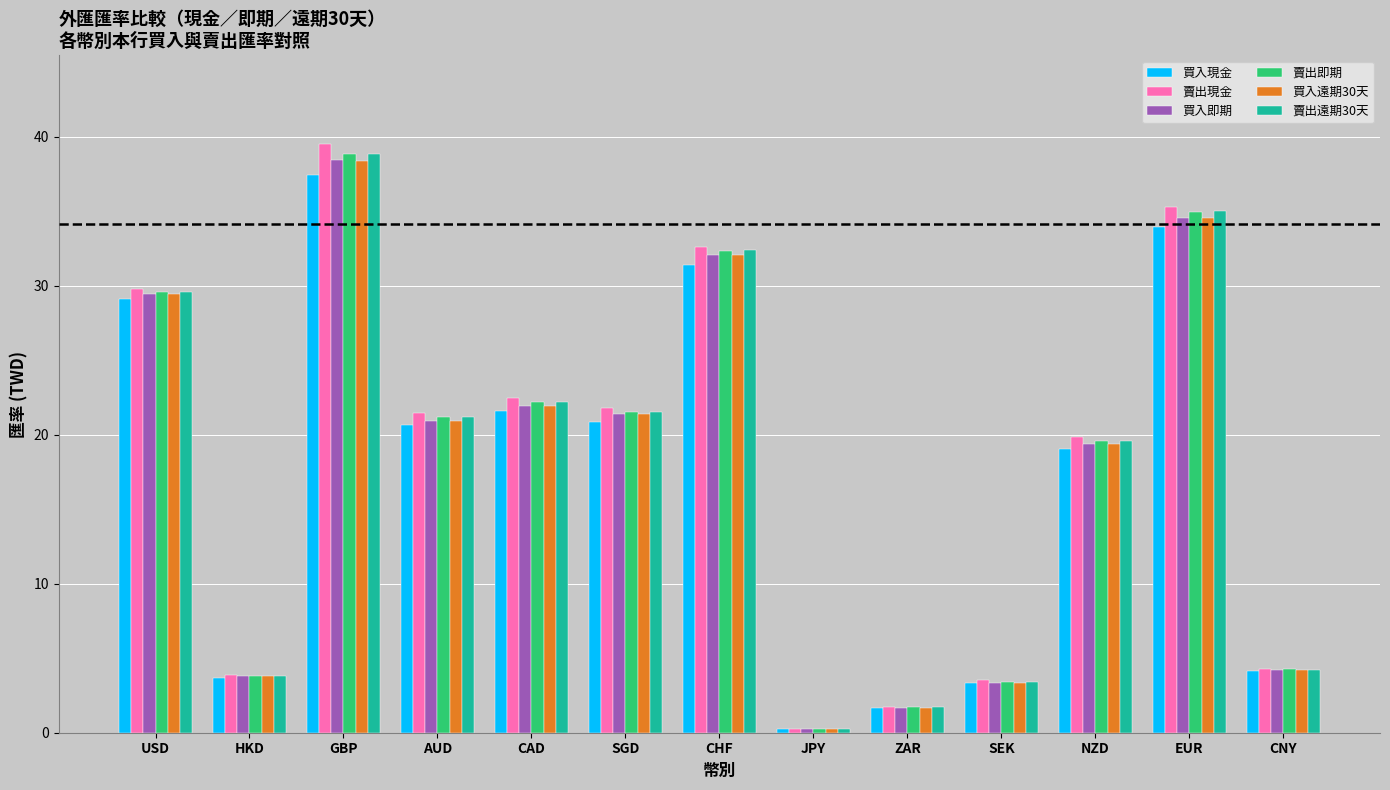

At how many categories does at least one series exceed 39?

1